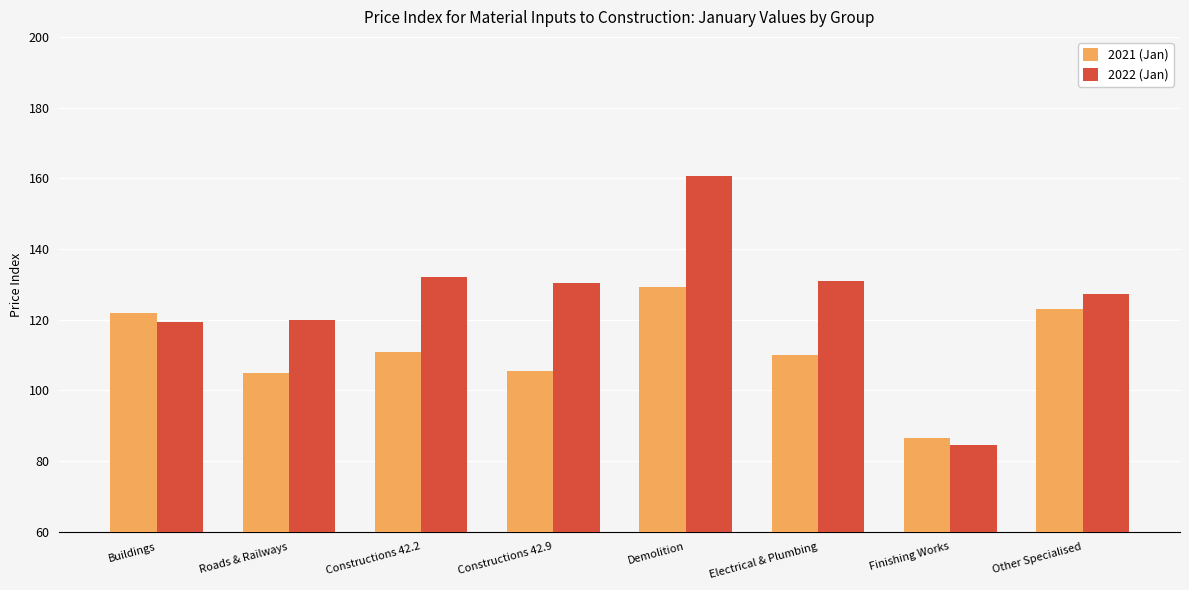

Which series has the largest total across all categories?

2022 (Jan)